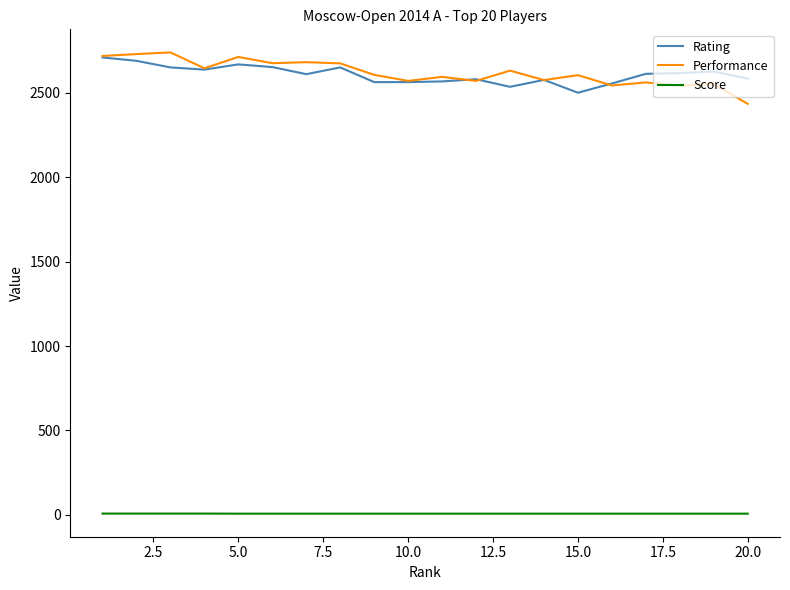

True or false: Score and Performance intersect in this chart.

False